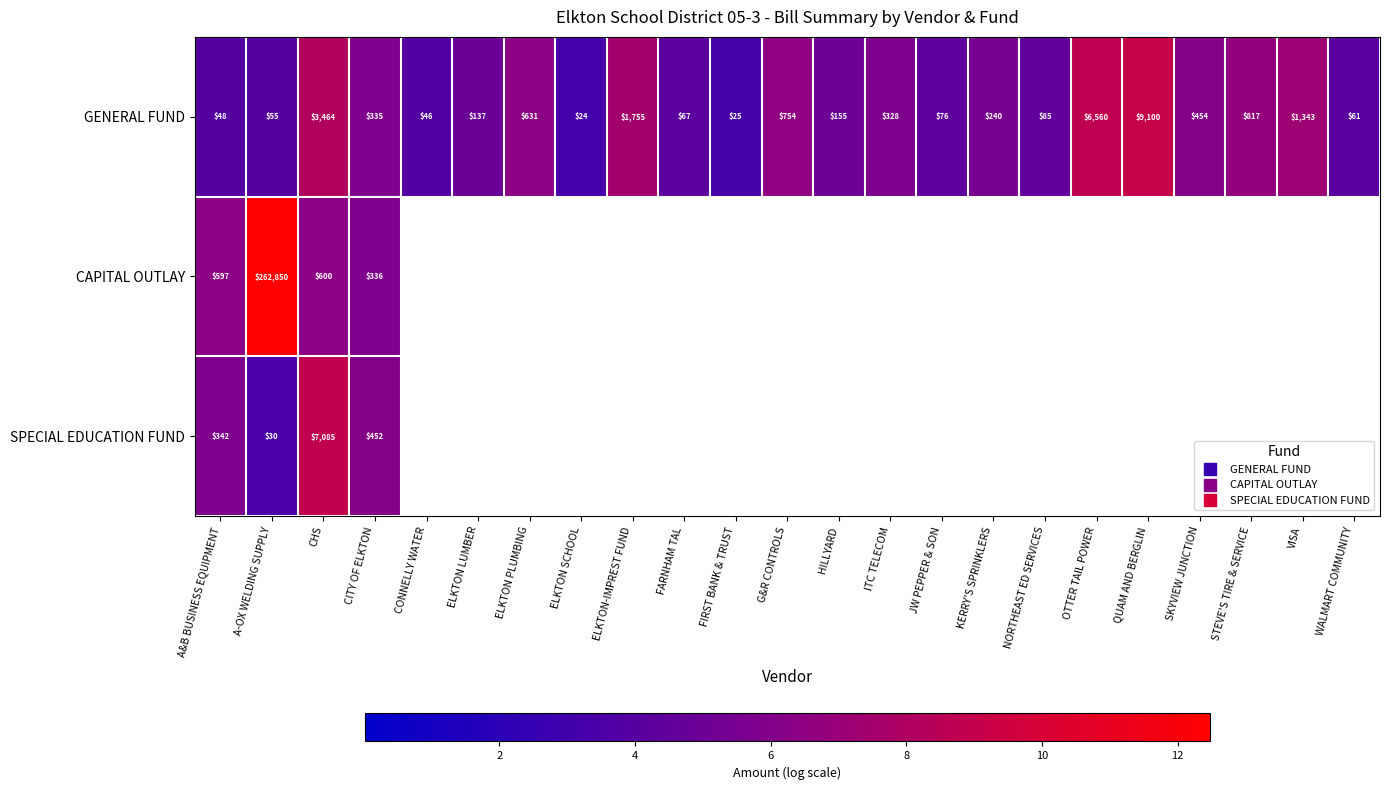

What is the sum of the SPECIAL EDUCATION FUND values at A&B BUSINESS EQUIPMENT and OTTER TAIL POWER?

5.8